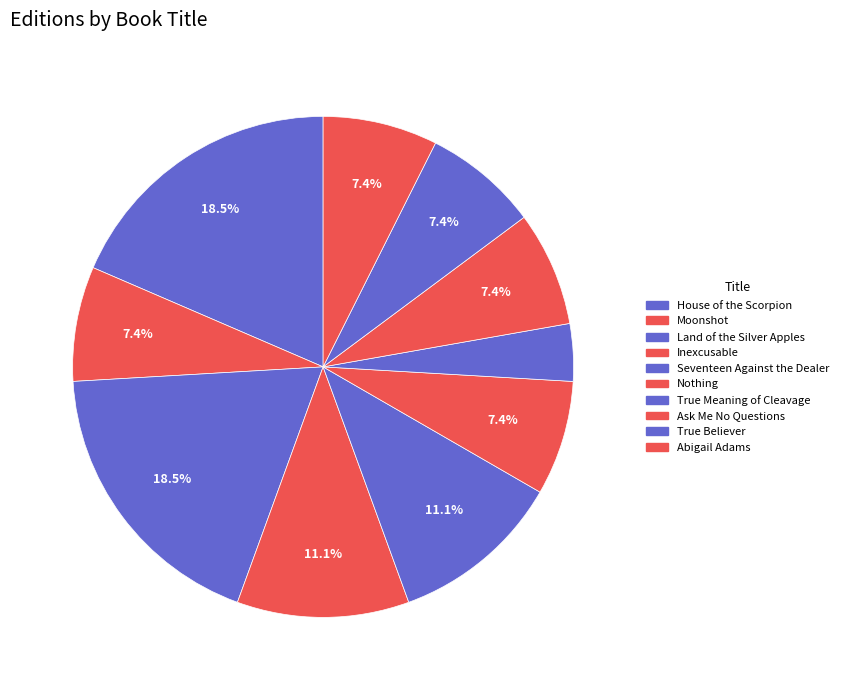

How many slices are in this pie chart?

10